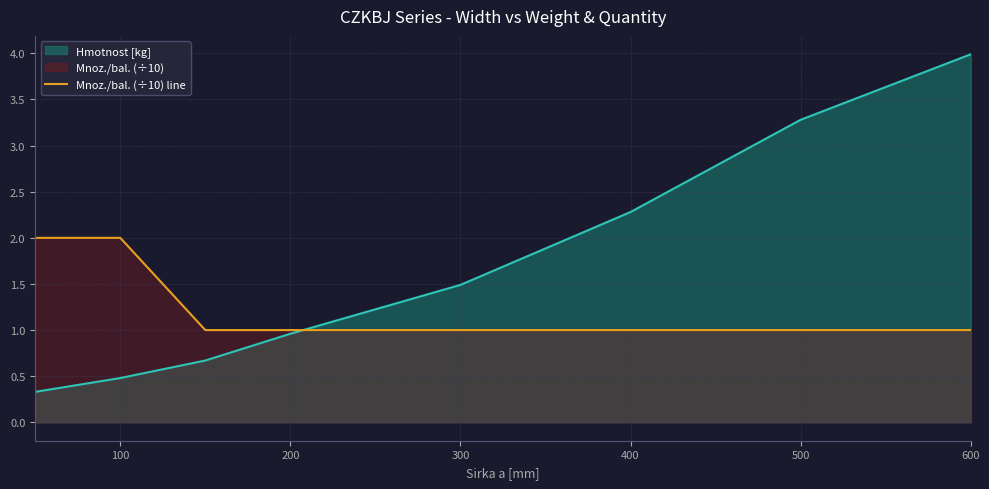

How many lines are shown in the chart?

1